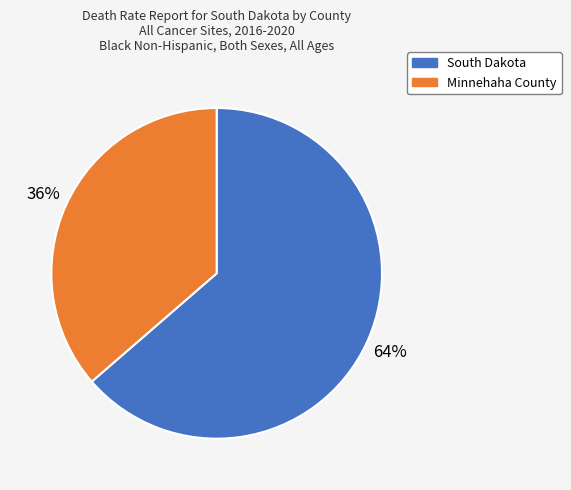

Does Minnehaha County represent more than half of the total?

No